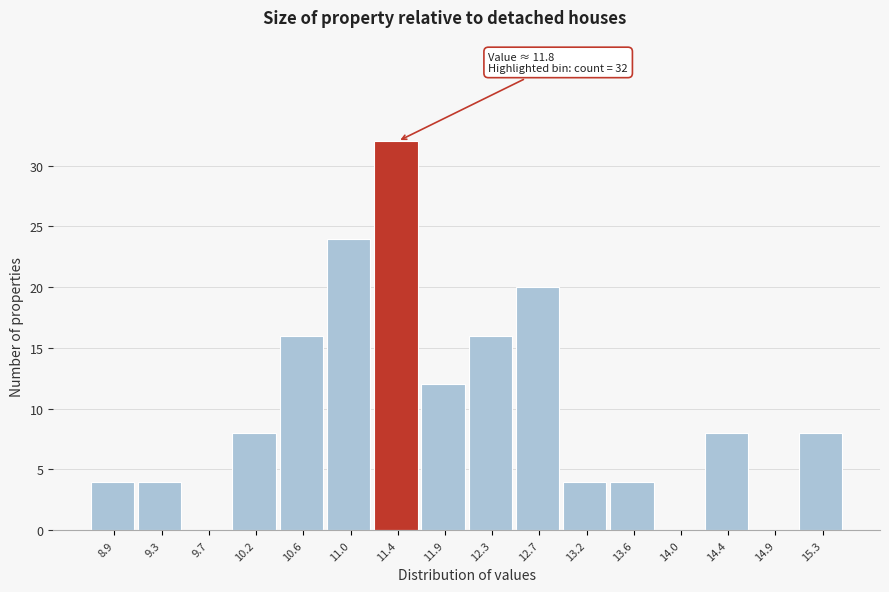

Reading right to left, transcribe all the data shown in this chart.

15.3=8	14.9=0	14.4=8	14.0=0	13.6=4	13.2=4	12.7=20	12.3=16	11.9=12	11.4=32	11.0=24	10.6=16	10.2=8	9.7=0	9.3=4	8.9=4